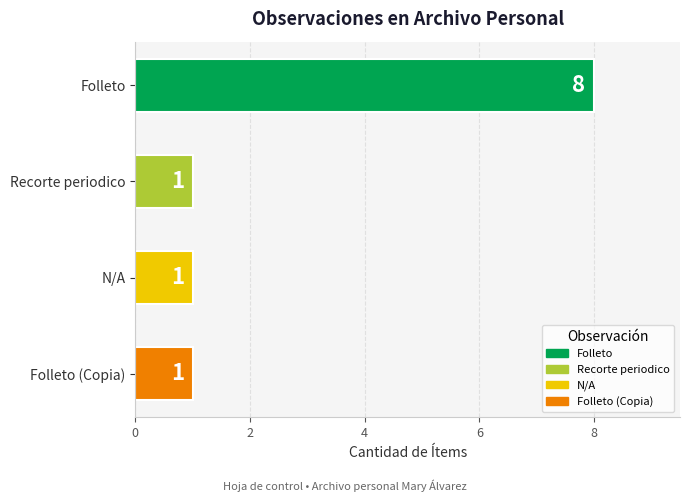

Which has a higher value, Folleto or Recorte periodico?

Folleto